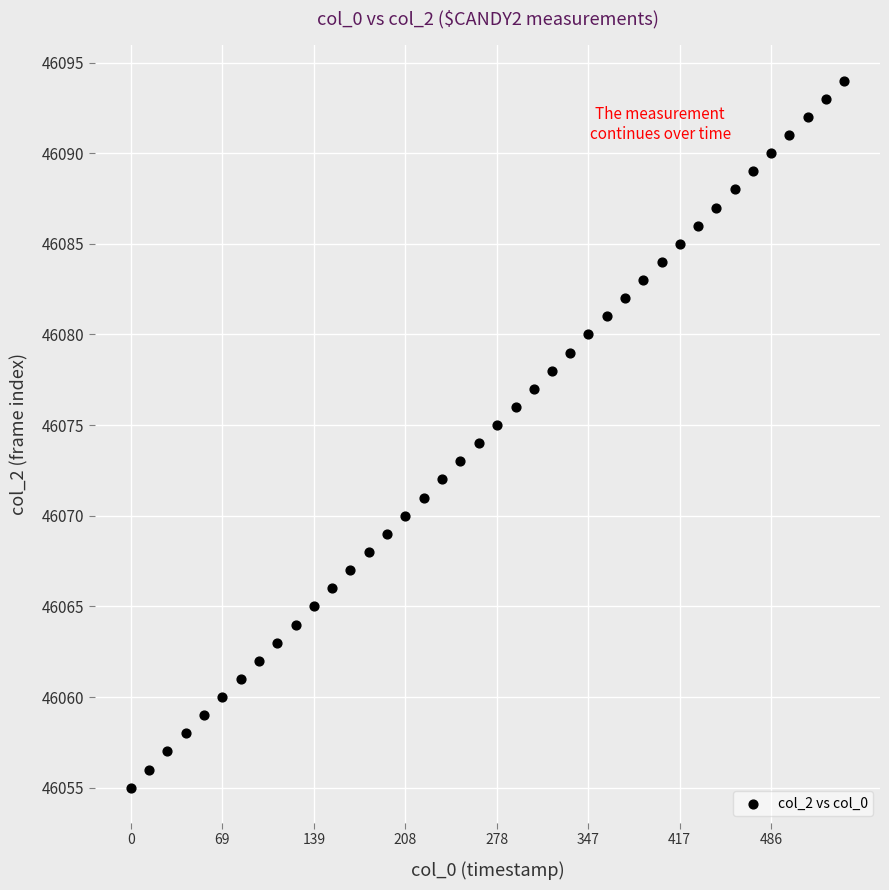

What is the range of Y values (max minus min)?

39